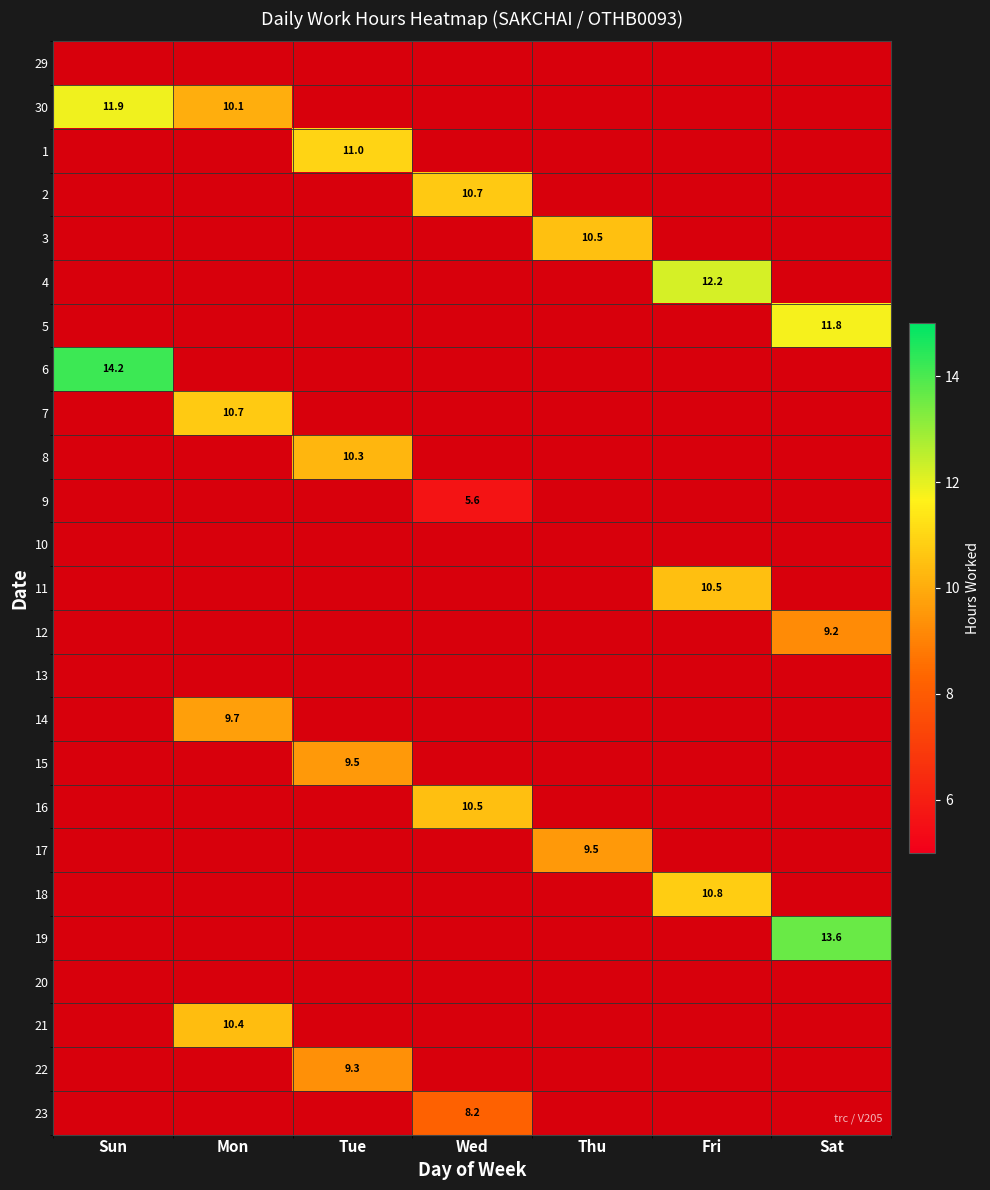

Is the value of 19 at Mon greater than the value of 7 at Wed?

No